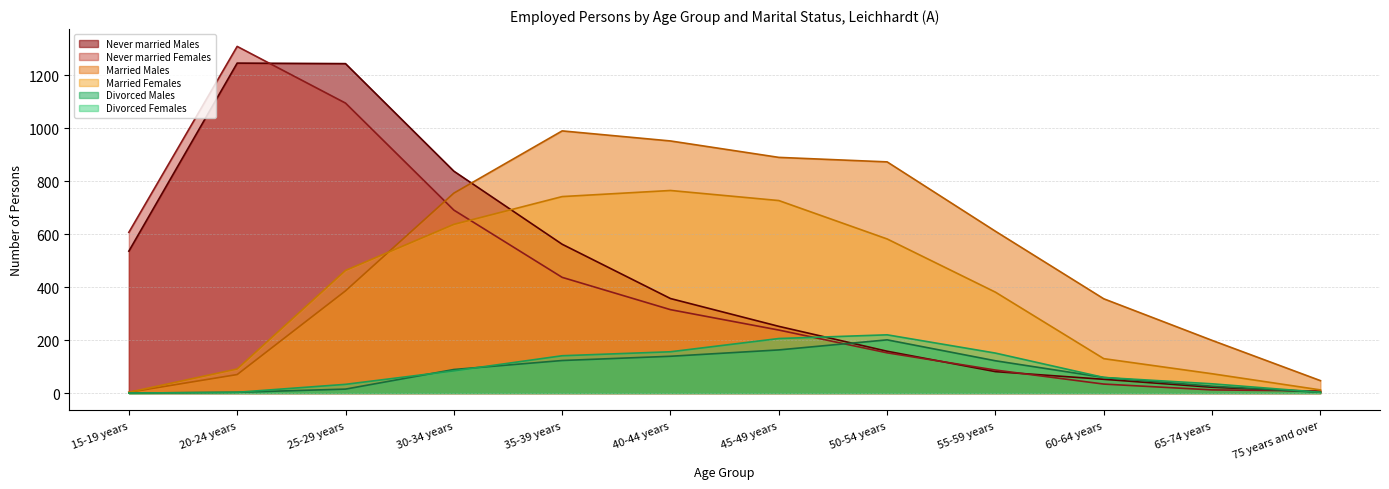

Reading left to right, extract all data points from this chart.

Never married Males: 15-19 years=536	20-24 years=1246	25-29 years=1244	30-34 years=838	35-39 years=562	40-44 years=357	45-49 years=252	50-54 years=158	55-59 years=81	60-64 years=52	65-74 years=22	75 years and over=5
Never married Females: 15-19 years=607	20-24 years=1309	25-29 years=1095	30-34 years=691	35-39 years=437	40-44 years=315	45-49 years=238	50-54 years=152	55-59 years=87	60-64 years=34	65-74 years=12	75 years and over=8
Married Males: 15-19 years=3	20-24 years=70	25-29 years=386	30-34 years=755	35-39 years=990	40-44 years=952	45-49 years=890	50-54 years=873	55-59 years=611	60-64 years=356	65-74 years=199	75 years and over=47
Married Females: 15-19 years=3	20-24 years=91	25-29 years=463	30-34 years=637	35-39 years=742	40-44 years=765	45-49 years=727	50-54 years=582	55-59 years=381	60-64 years=130	65-74 years=73	75 years and over=12
Divorced Males: 15-19 years=0	20-24 years=3	25-29 years=15	30-34 years=89	35-39 years=123	40-44 years=139	45-49 years=163	50-54 years=201	55-59 years=122	60-64 years=59	65-74 years=26	75 years and over=3
Divorced Females: 15-19 years=0	20-24 years=3	25-29 years=33	30-34 years=84	35-39 years=141	40-44 years=156	45-49 years=206	50-54 years=220	55-59 years=151	60-64 years=59	65-74 years=35	75 years and over=3